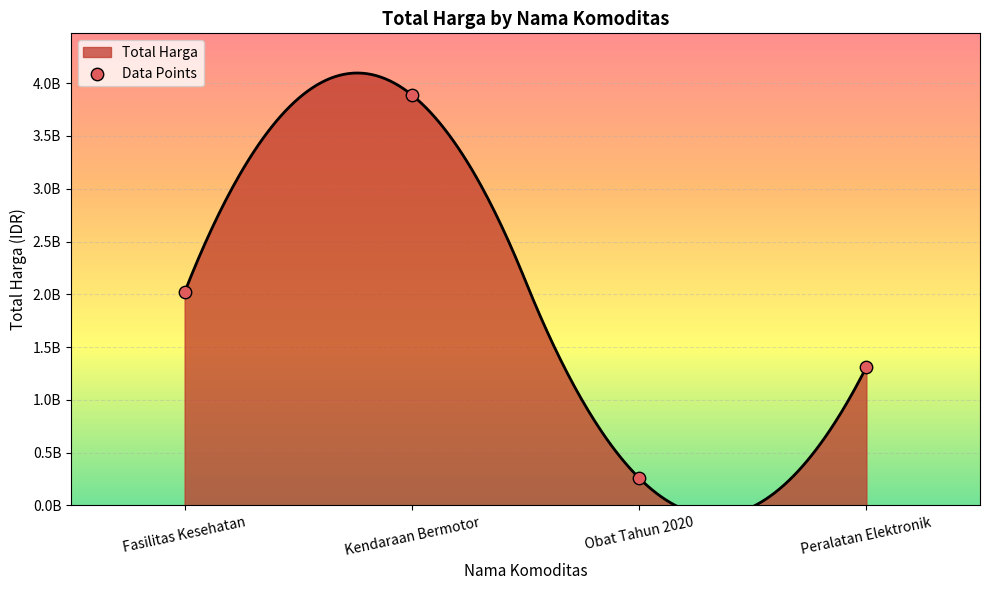

What is the change in value from Kendaraan Bermotor to Peralatan Elektronik?

-2577343300